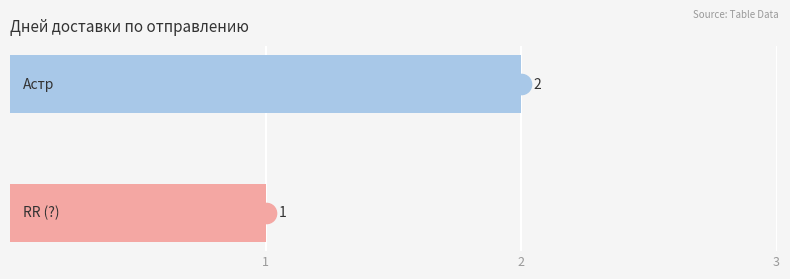

Reading top to bottom, what are all the values shown in this chart?

2	1